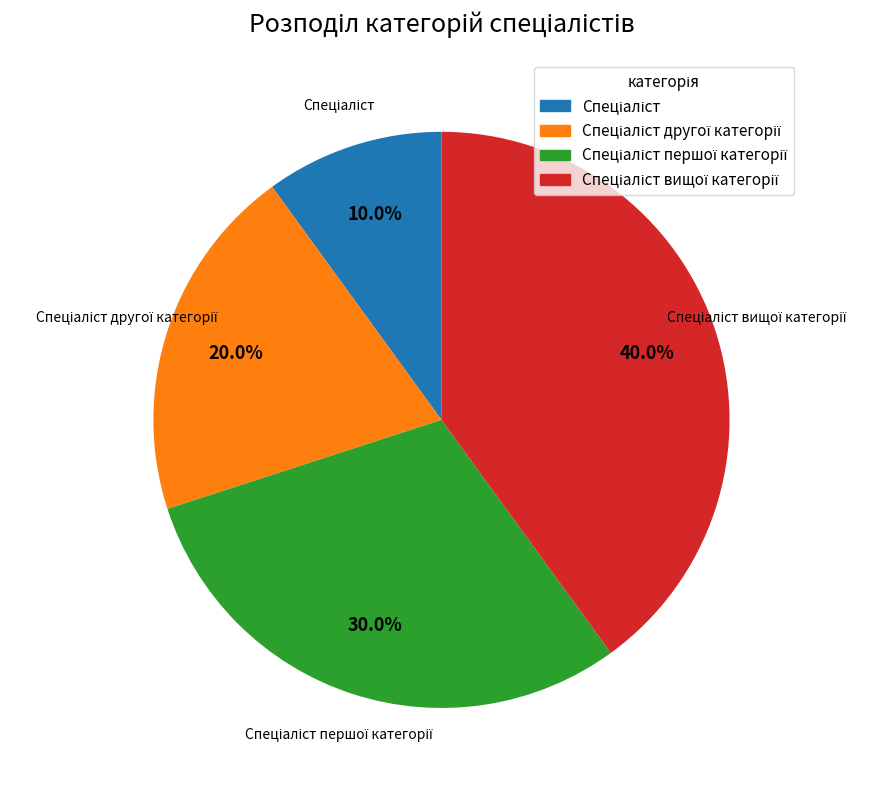

Is there any slice that represents more than half of the pie?

No